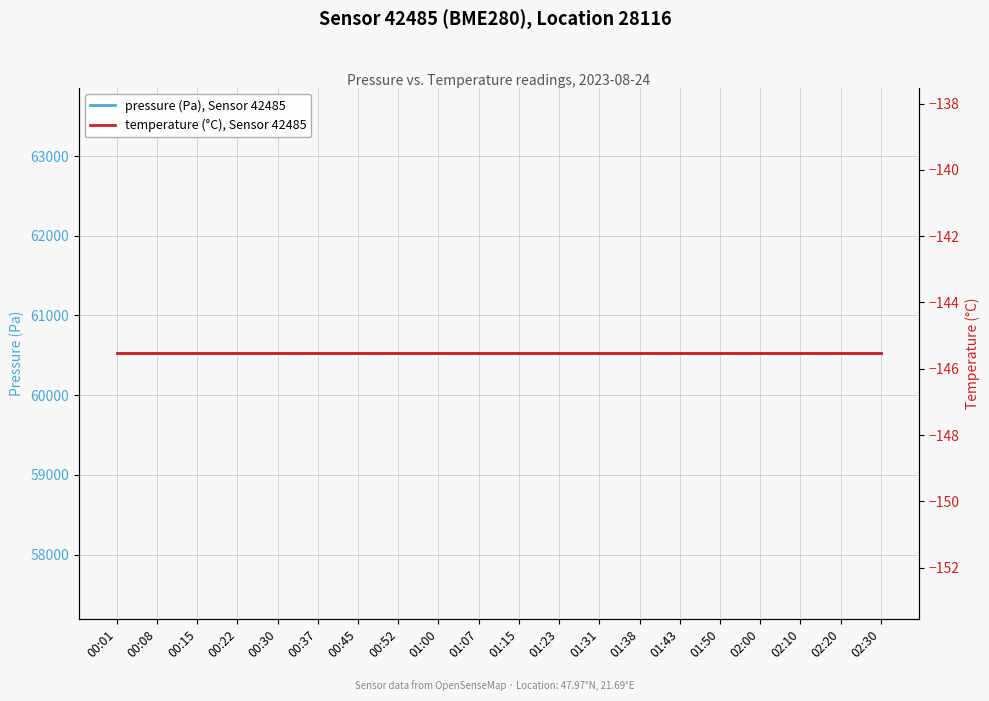

The pressure (Pa), Sensor 42485 series shows 79524.3 at 01:15. True or false?

False